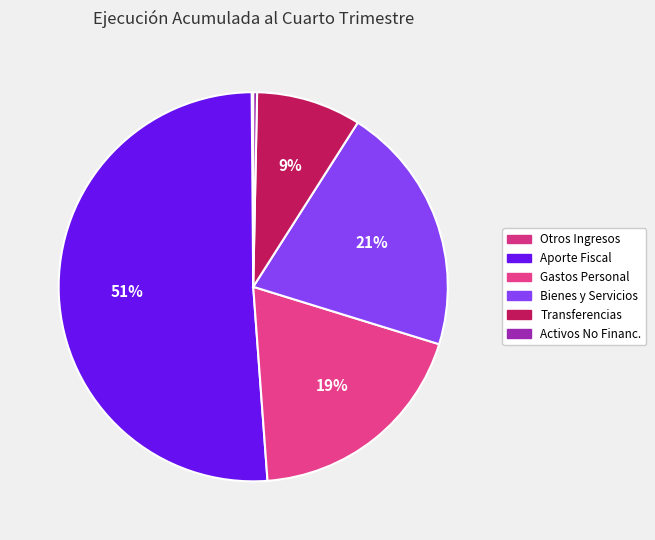

To the nearest percent, what is the difference between the largest and smallest slice percentages?

51%